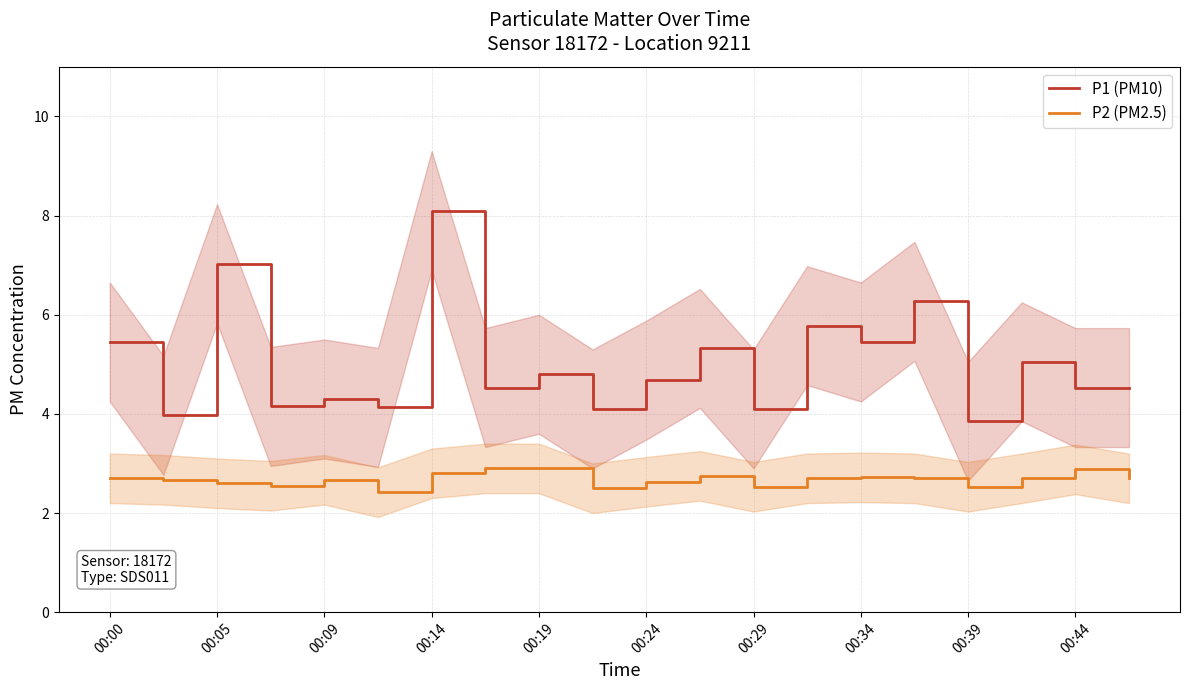

The value of P2 (PM2.5) at 00:19 is 1.3. True or false?

False